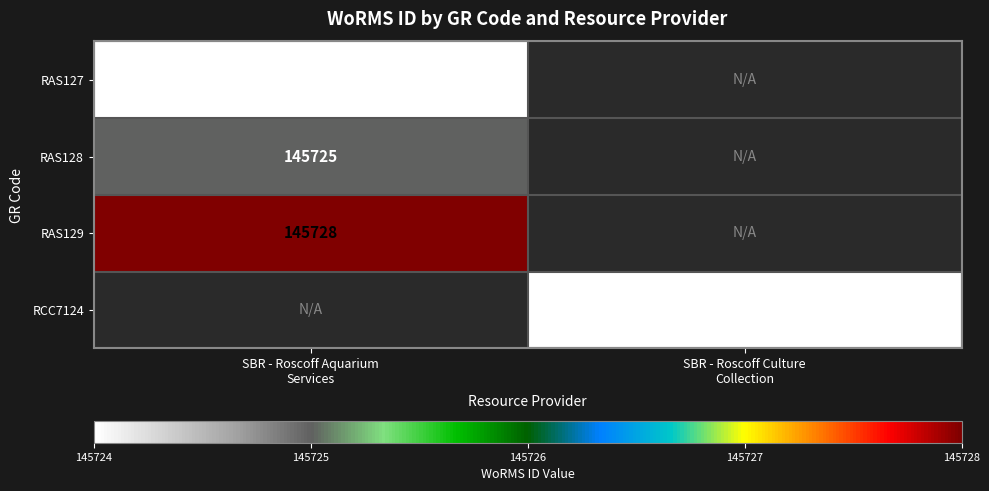

What is the spread (max minus min) of values at SBR - Roscoff Aquarium
Services?

4.0